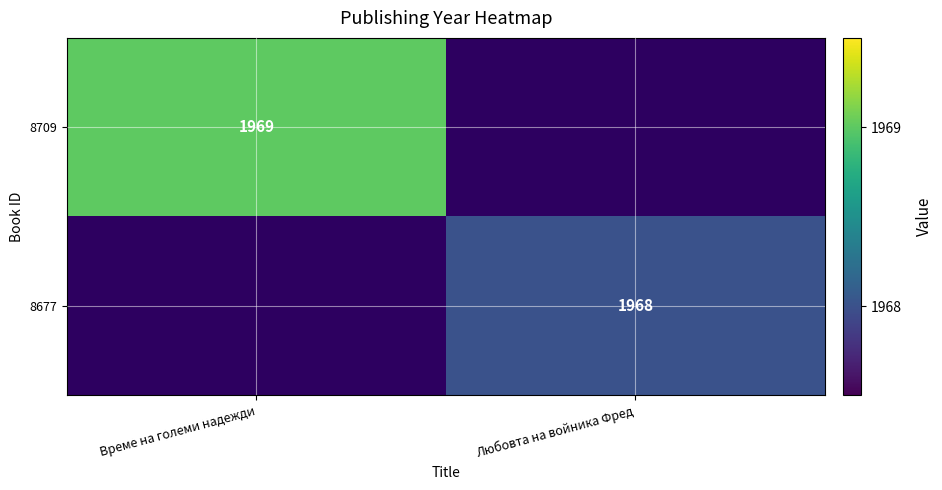

What is the minimum value shown in the chart?

1968.0